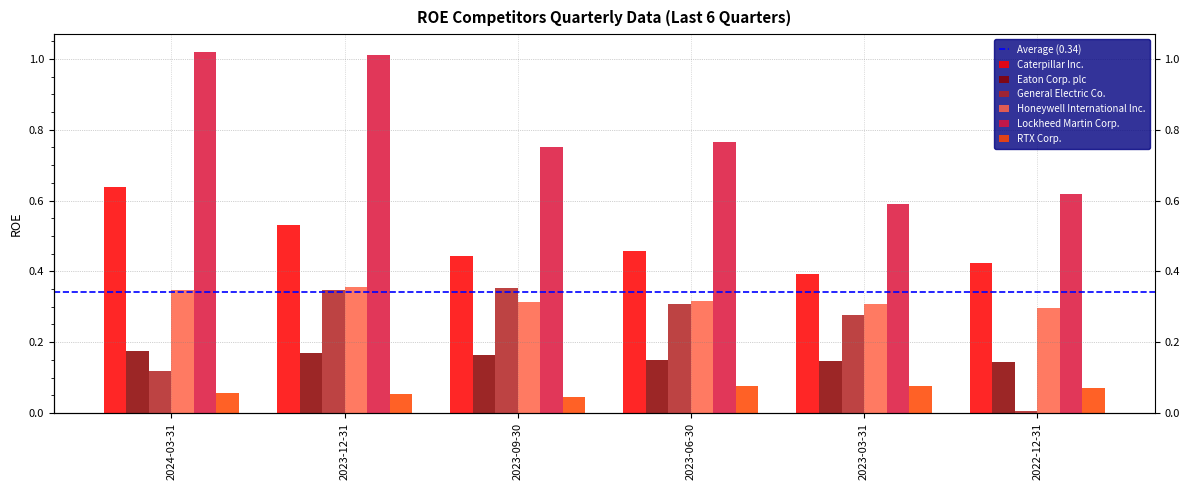

What is the greatest value displayed?

1.0